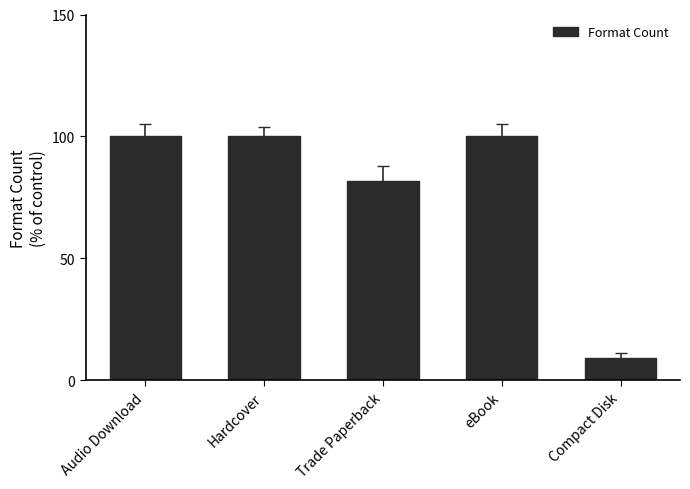

What is the average value?

78.2